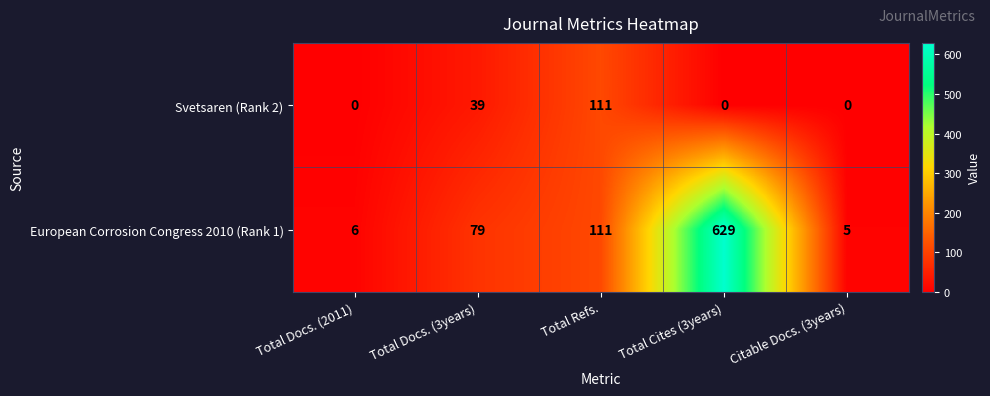

What is the sum of the Svetsaren (Rank 2) values at Total Docs. (3years) and Citable Docs. (3years)?

39